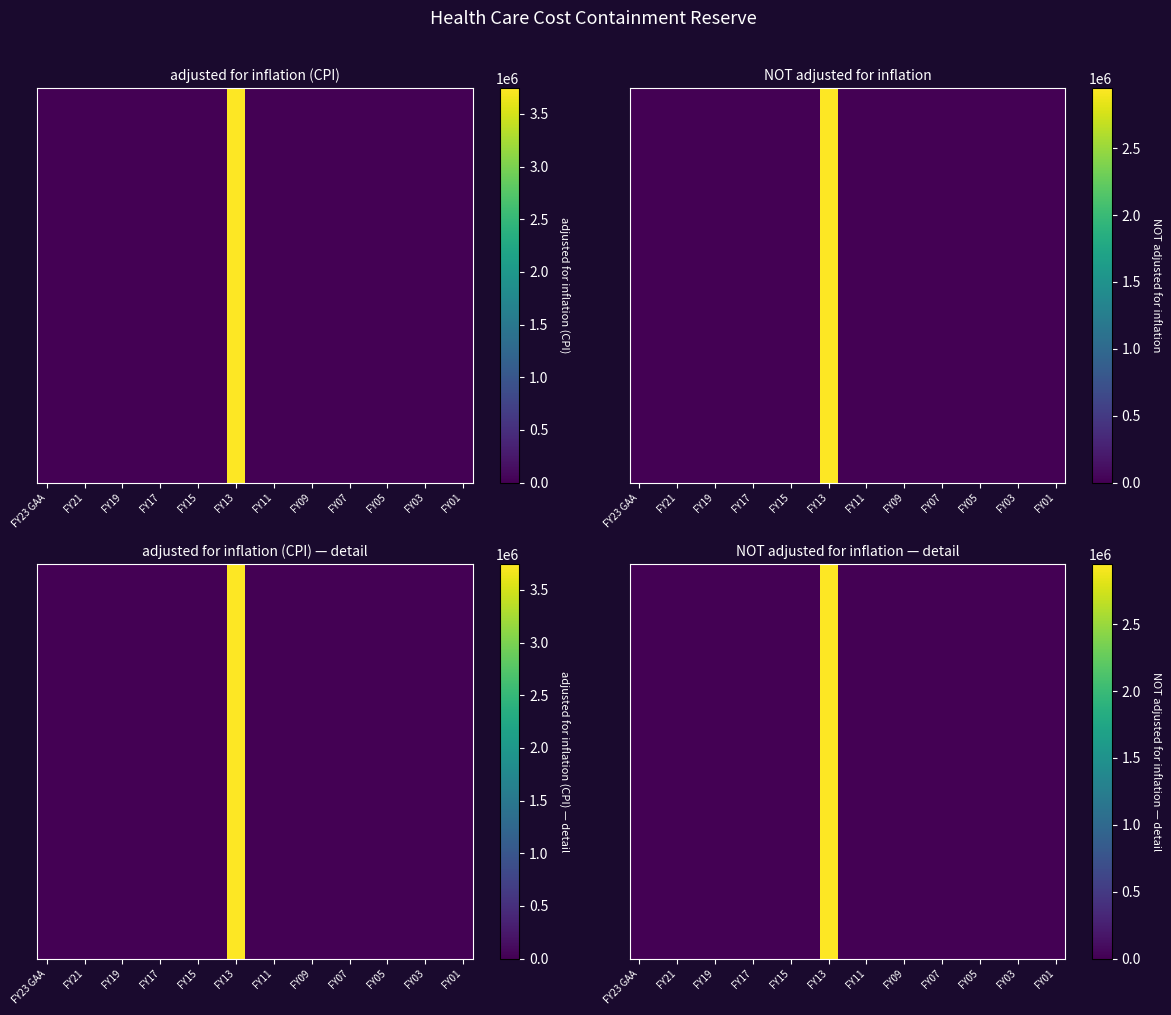

Count the number of data series in this chart.

1